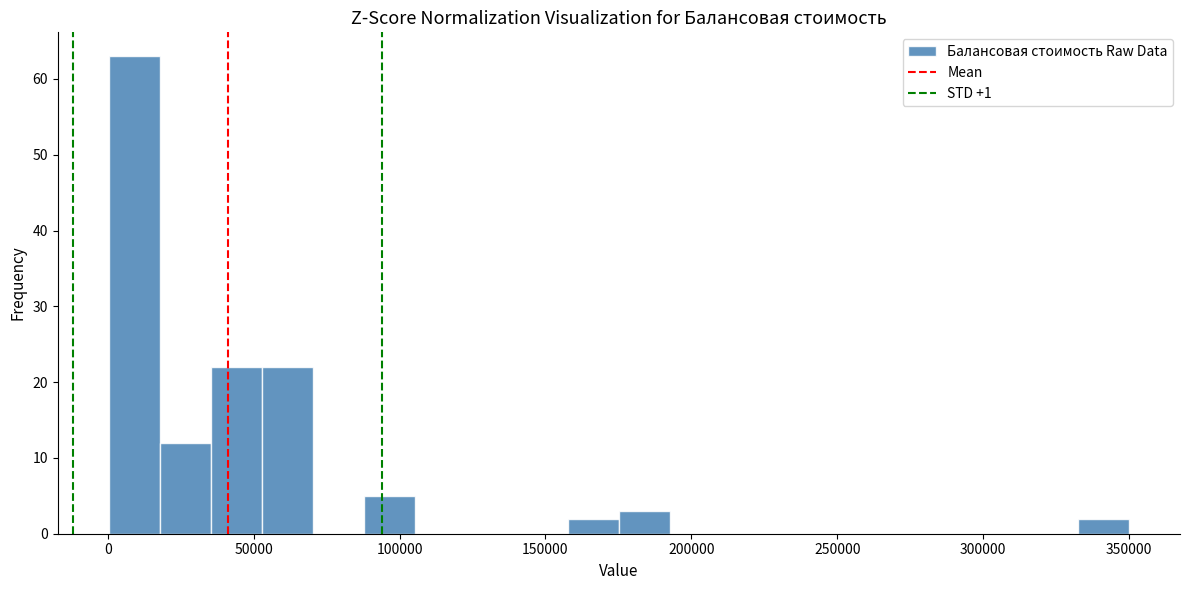

Read against the x-axis, roughly where is the centre of the tallest bar?

10000